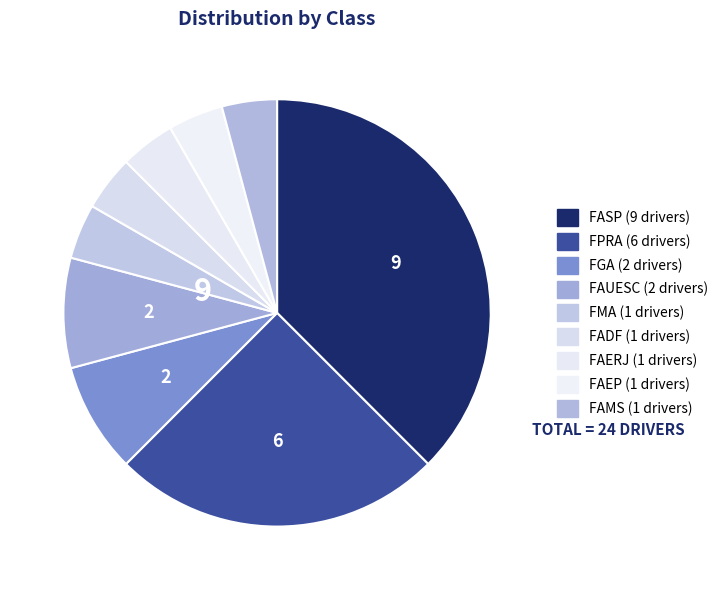

How many slices are in this pie chart?

9